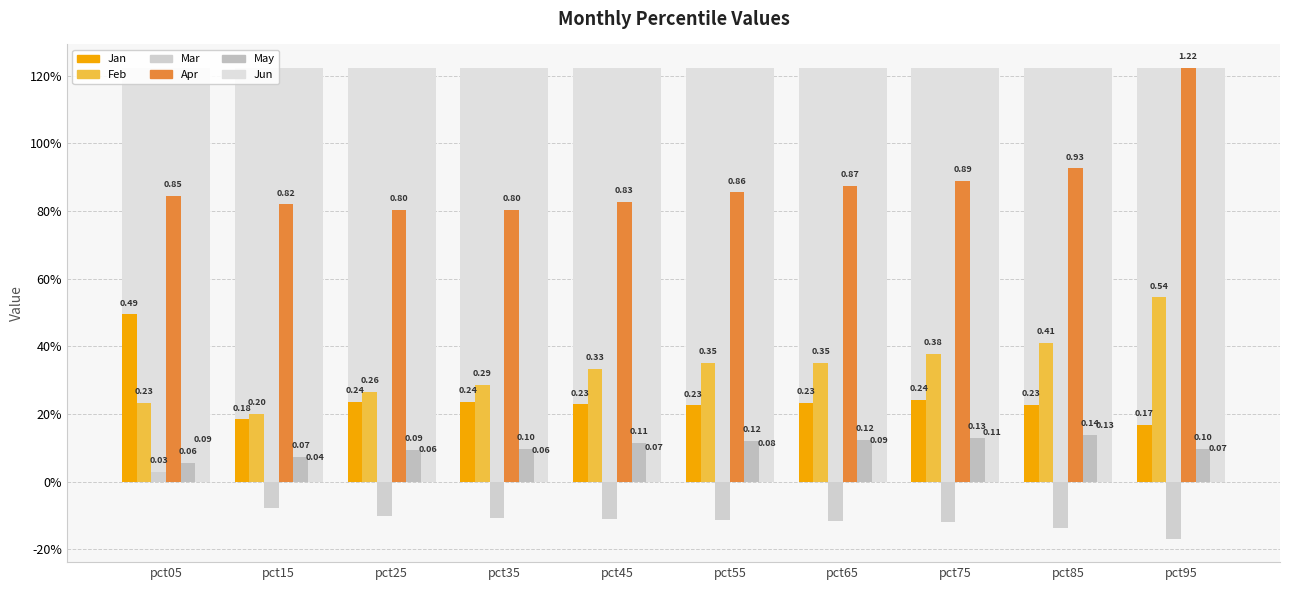

Reading right to left, what are all the values shown in this chart?

Jan: 0.2	0.2	0.2	0.2	0.2	0.2	0.2	0.2	0.2	0.5
Feb: 0.5	0.4	0.4	0.4	0.4	0.3	0.3	0.3	0.2	0.2
Mar: -0.2	-0.1	-0.1	-0.1	-0.1	-0.1	-0.1	-0.1	-0.1	0.0
Apr: 1.2	0.9	0.9	0.9	0.9	0.8	0.8	0.8	0.8	0.8
May: 0.1	0.1	0.1	0.1	0.1	0.1	0.1	0.1	0.1	0.1
Jun: 0.1	0.1	0.1	0.1	0.1	0.1	0.1	0.1	0.0	0.1